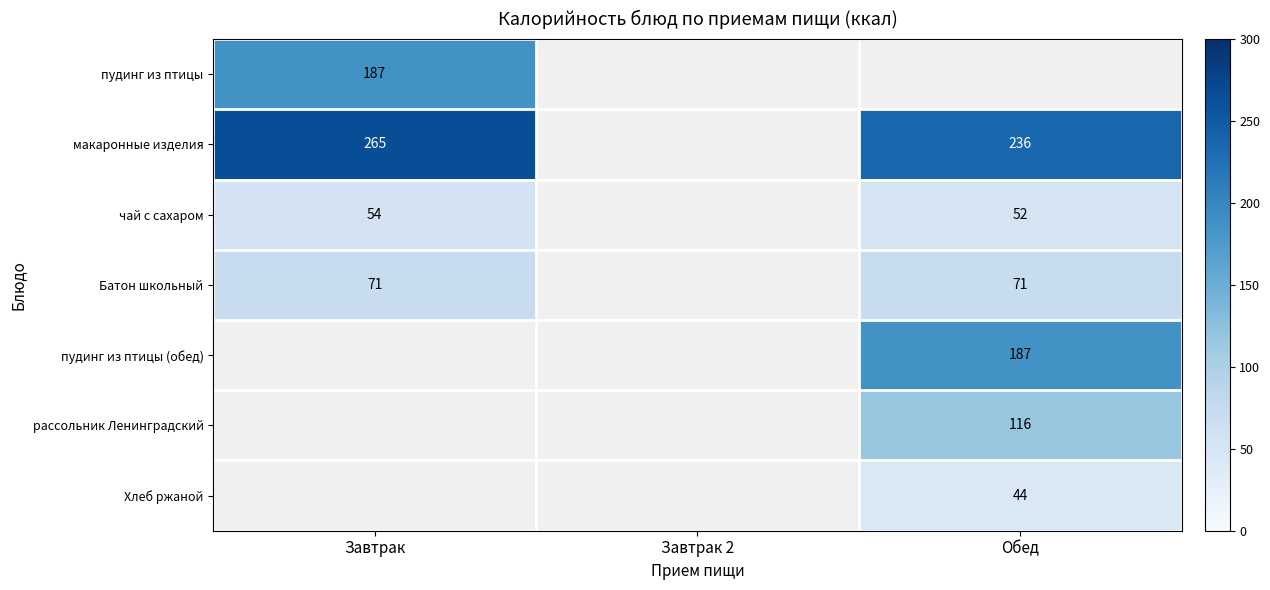

True or false: чай с сахаром has a value of 25 at Обед.

False